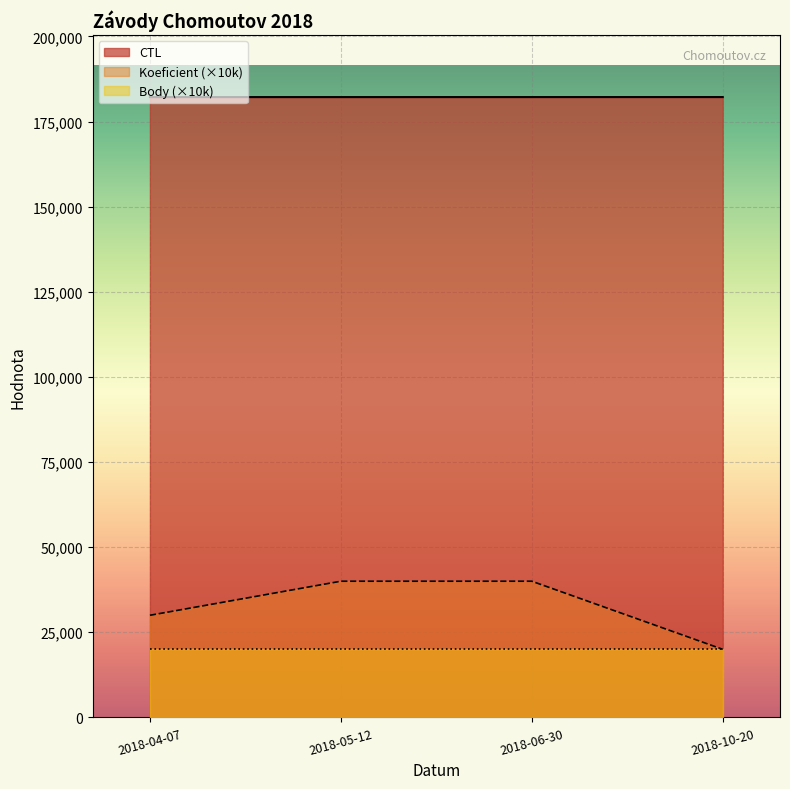

What position from the right is 2018-04-07?

4